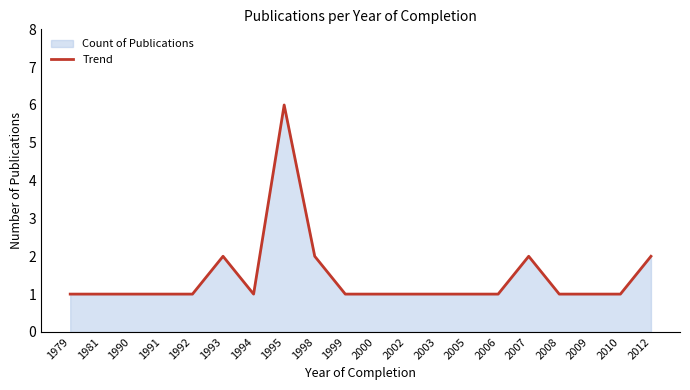

What is the ratio of the value at 1999 to the value at 1990?

1.0